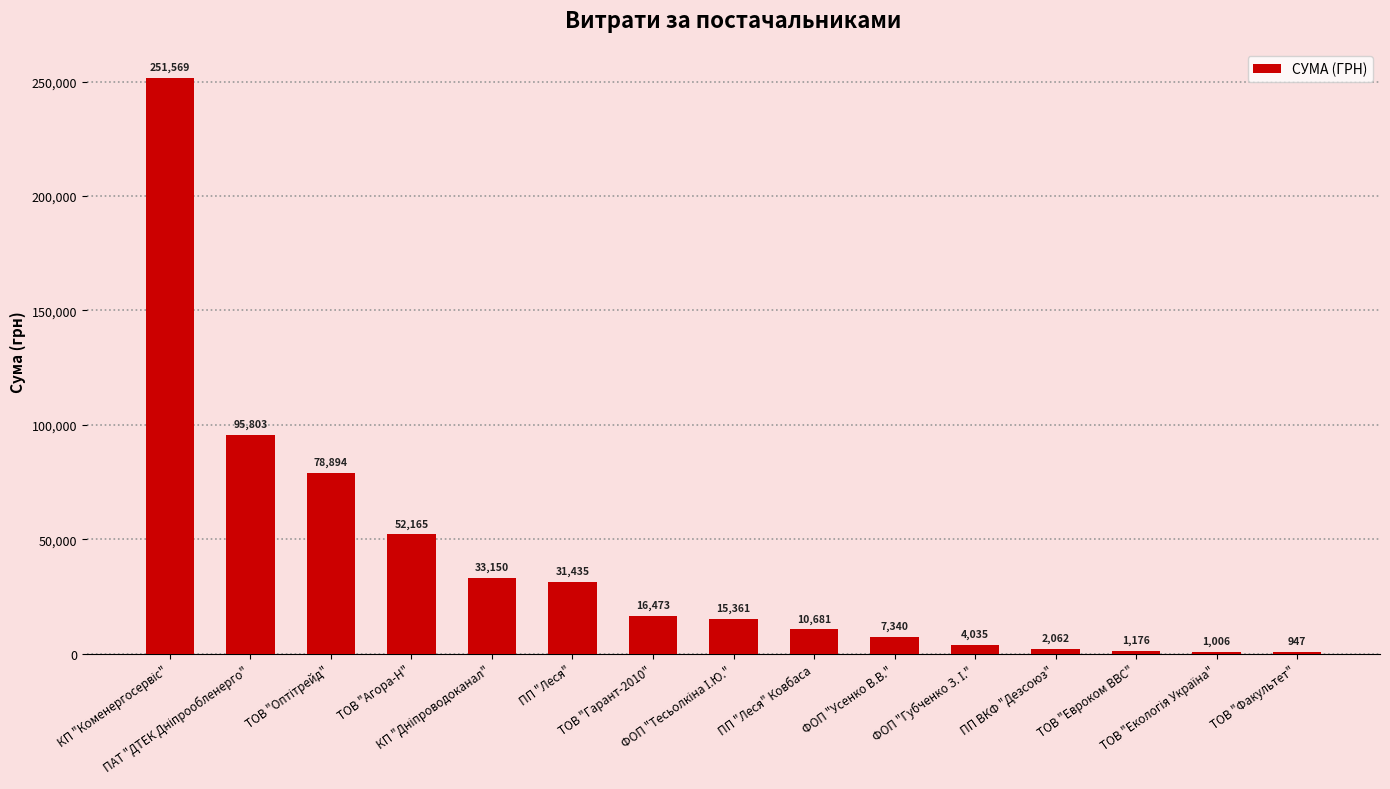

Count the number of categories in the chart.

15